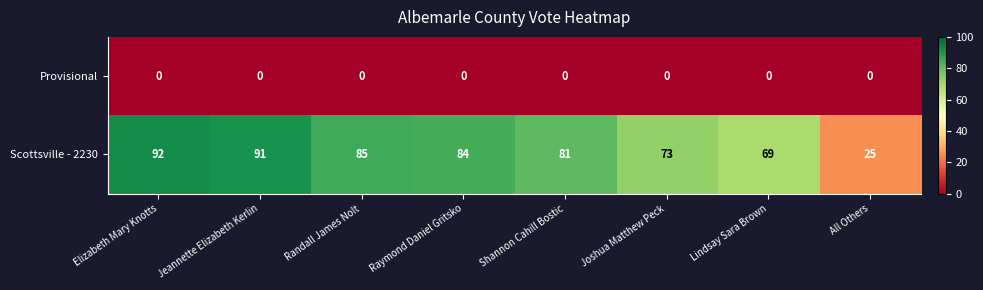

Which series has the widest spread of values?

Scottsville - 2230